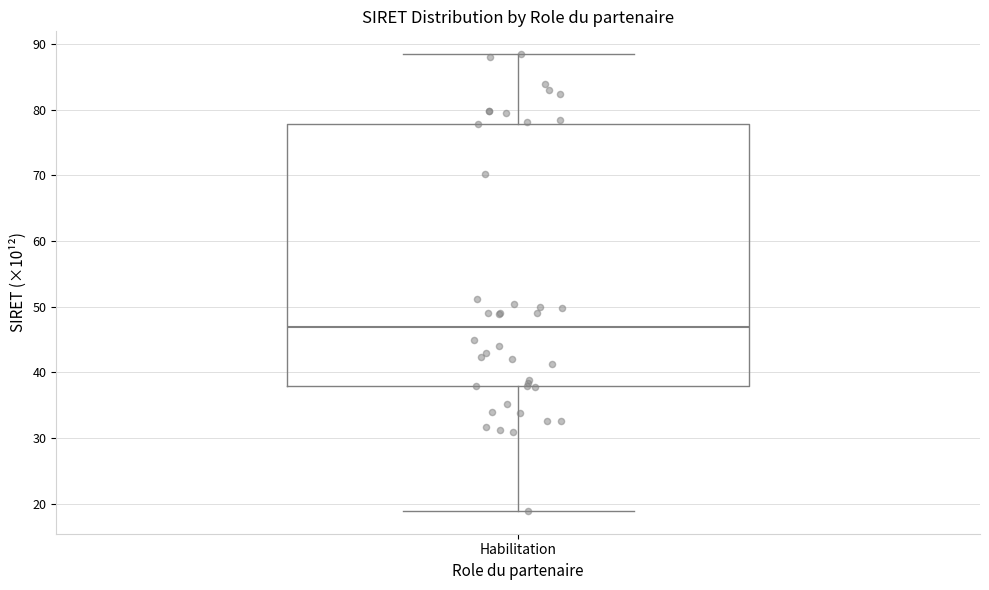

Transcribe this box plot: give where the median line is, the range the box spans, and where the two whiskers end, as read against the y-axis. The values are not printed on the chart, so give them approximately, as read against the axis.

median 47, box 38 to 78, whiskers 19 to 88